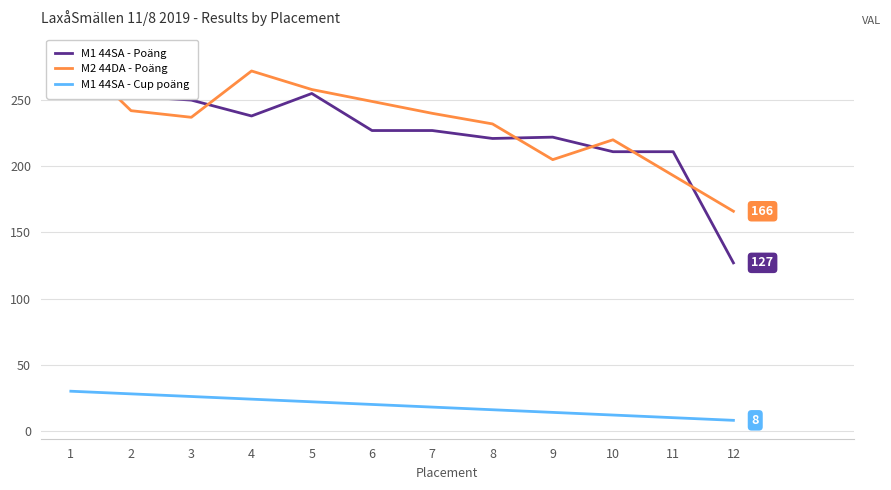

What is the value of the M1 44SA - Poäng point at the 10th from the left?

211